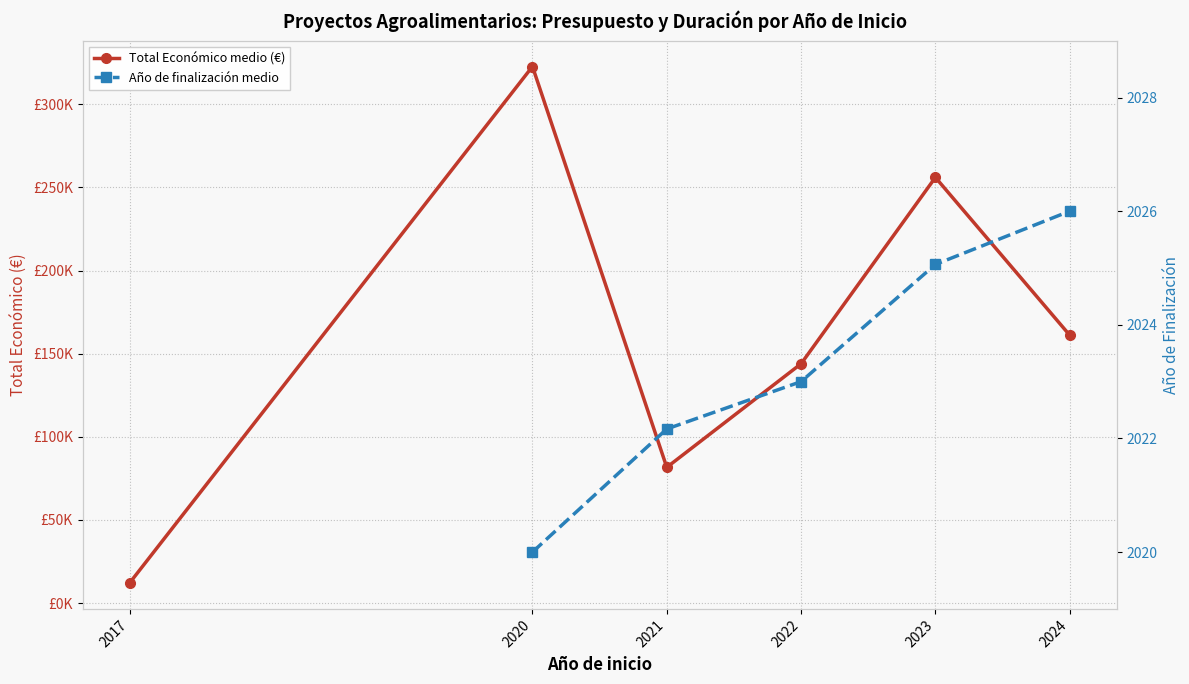

Which has a higher value, 2021 or 2024?

2024